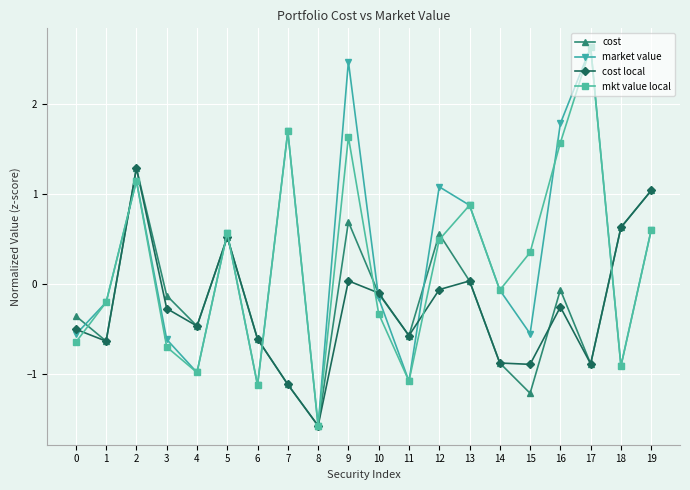

Is the value of cost local at 12 greater than the value of cost at 17?

Yes